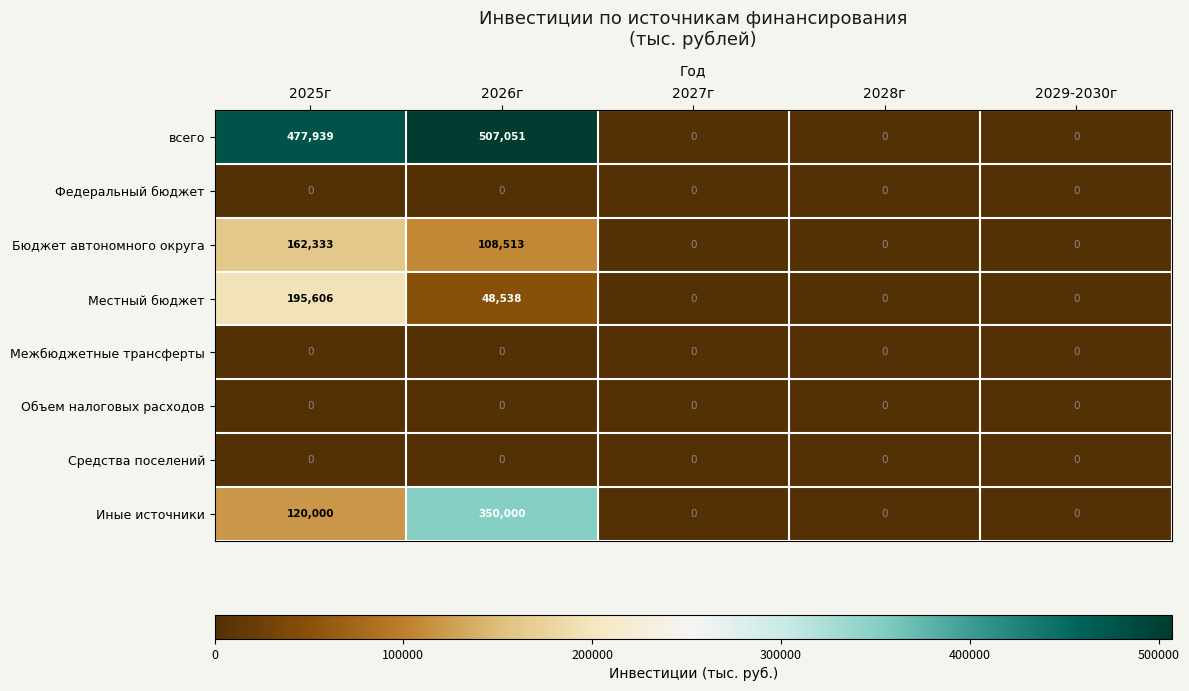

At how many categories does at least one series exceed 186861?

2